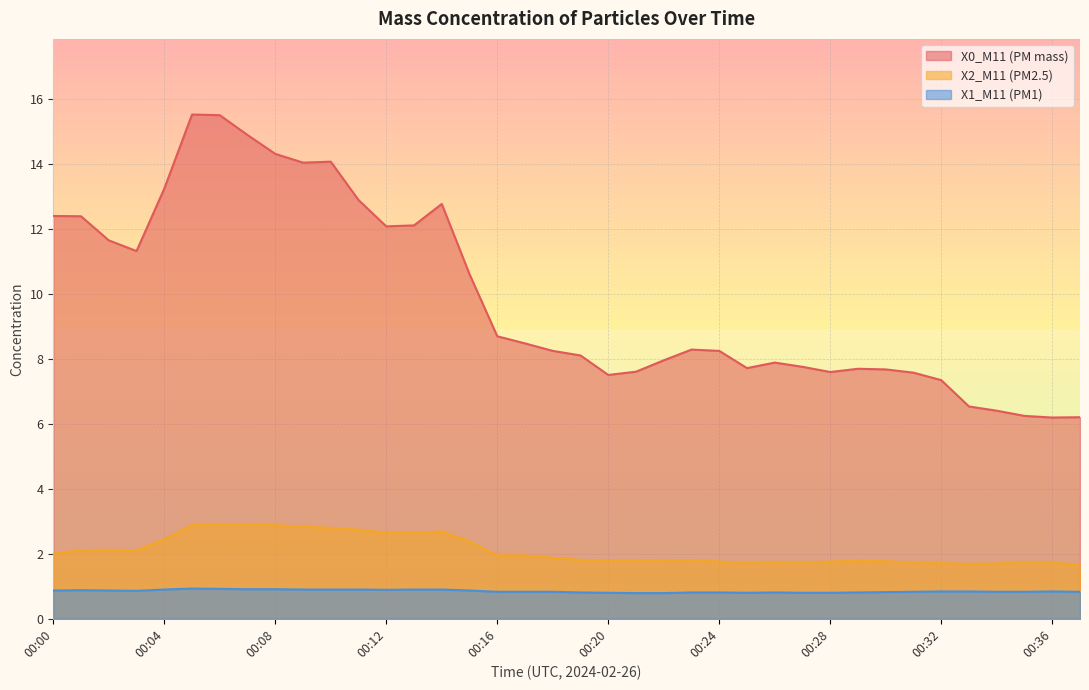

What is the difference between the X0_M11 (PM mass) values at 00:25 and 00:03?

3.6